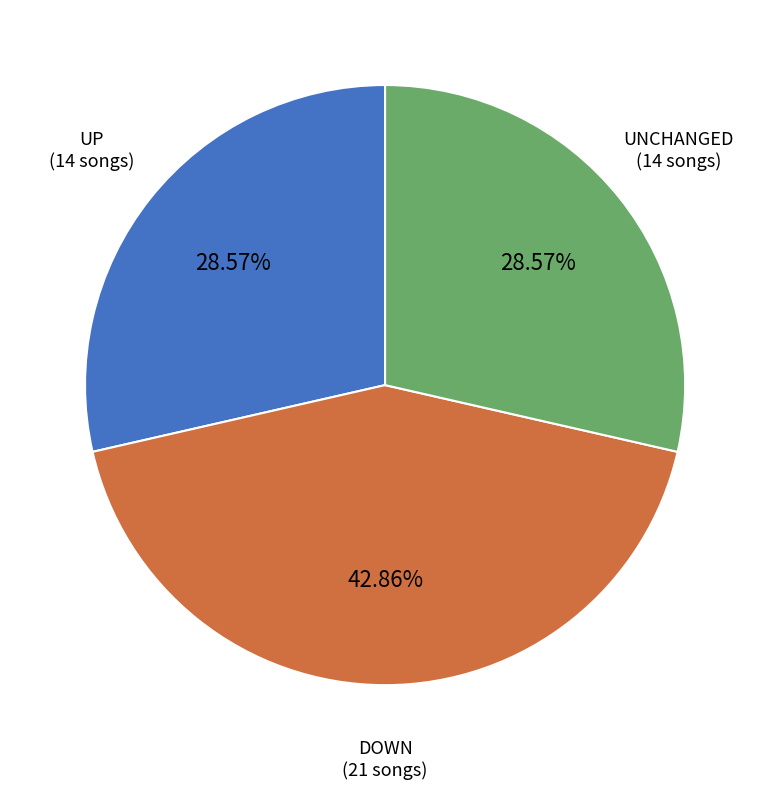

Is there any slice that represents more than half of the pie?

No